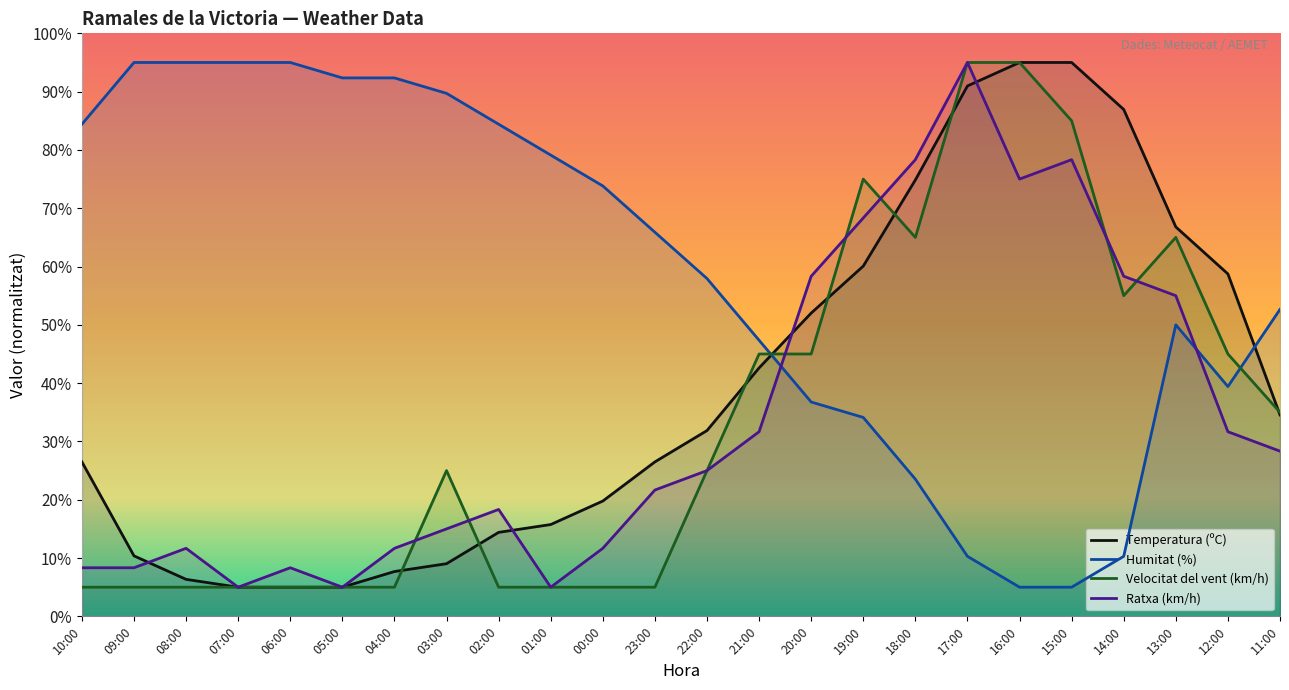

Between 04:00 and 22:00, which series saw the biggest shift?

Humitat (%)